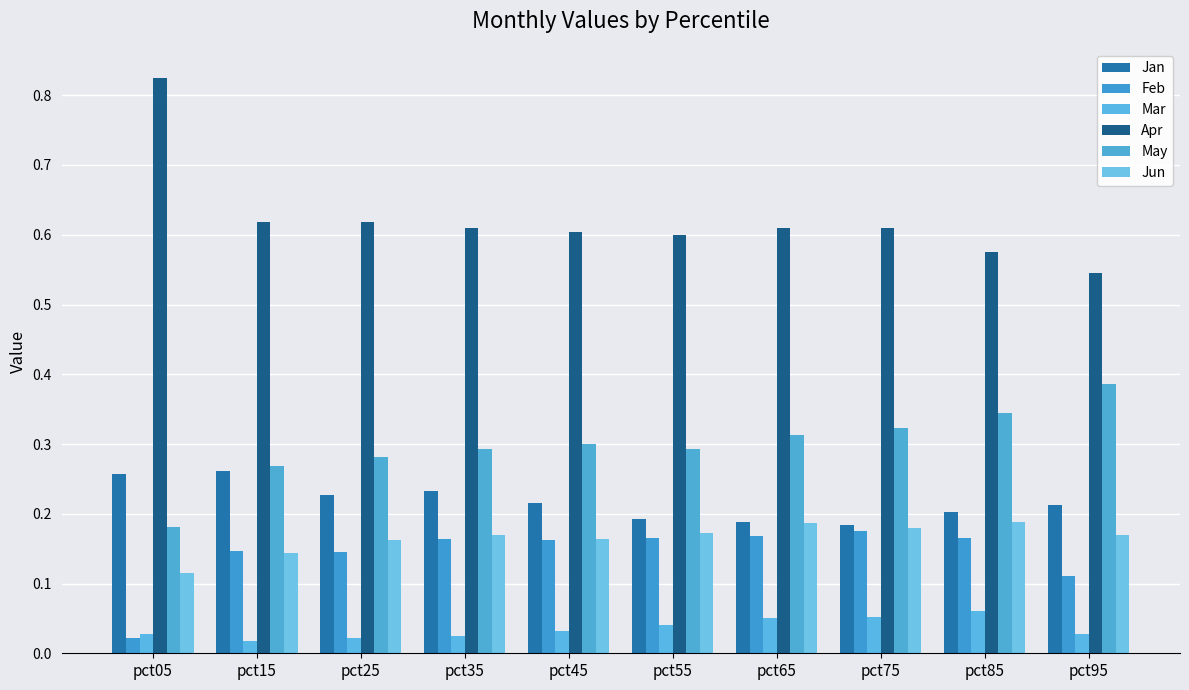

Is it true that Jun equals 0.1 at pct65?

False